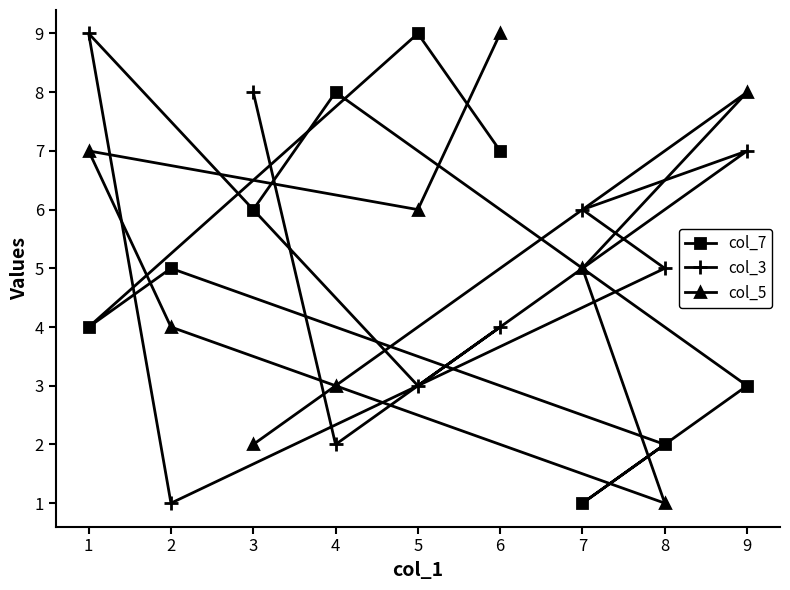

What is the difference between the col_3 values at 5 and 1?

6